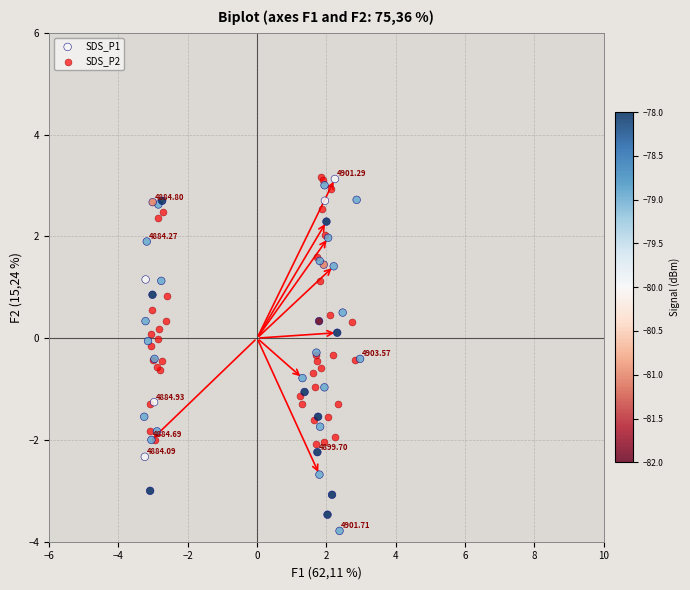

Which series has the largest Y range (max minus min)?

SDS_P1